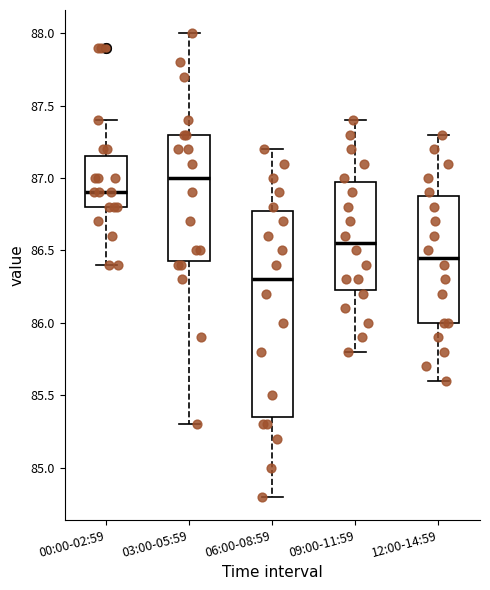

Which box's median line is the lowest?

06:00-08:59